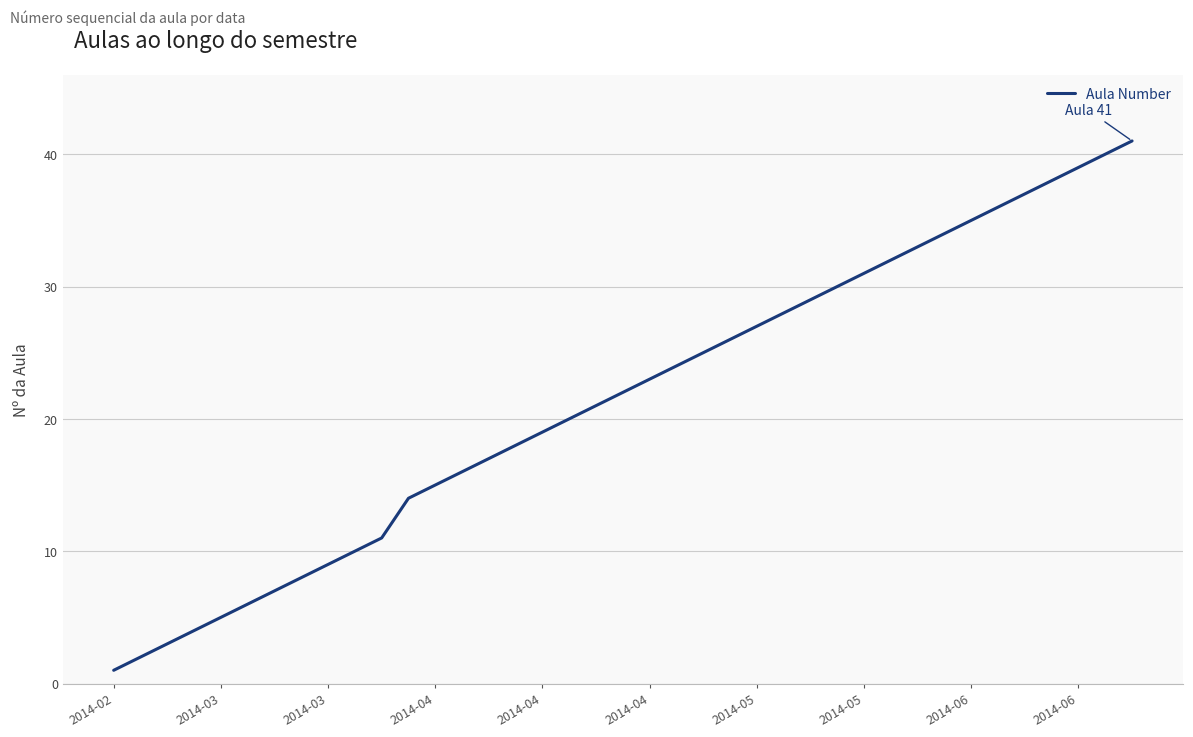

What is the greatest value displayed?

41